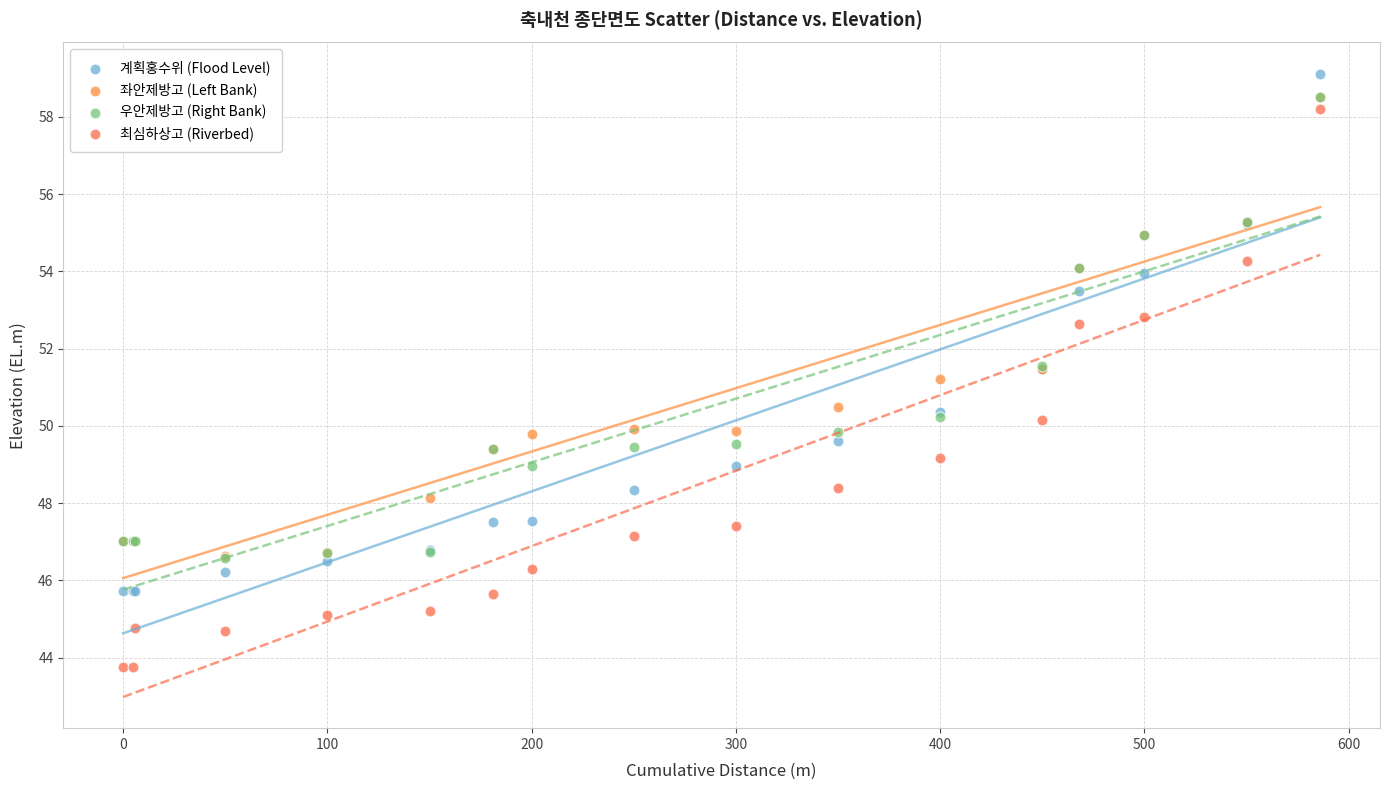

Across all series, what Y value is closest to 51?

51.2